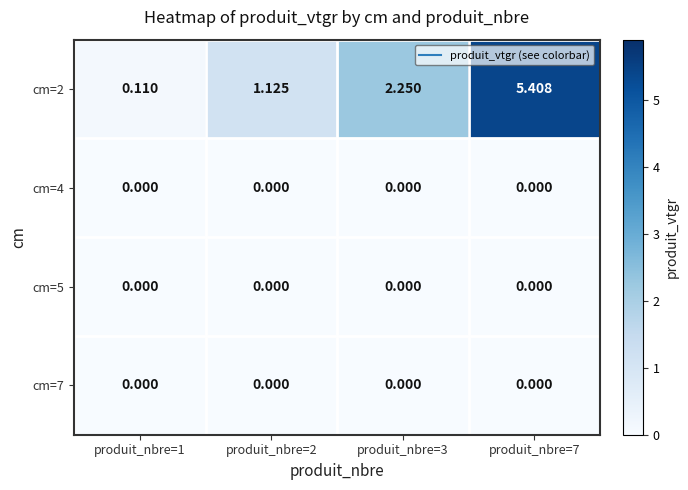

Count the number of data series in this chart.

4